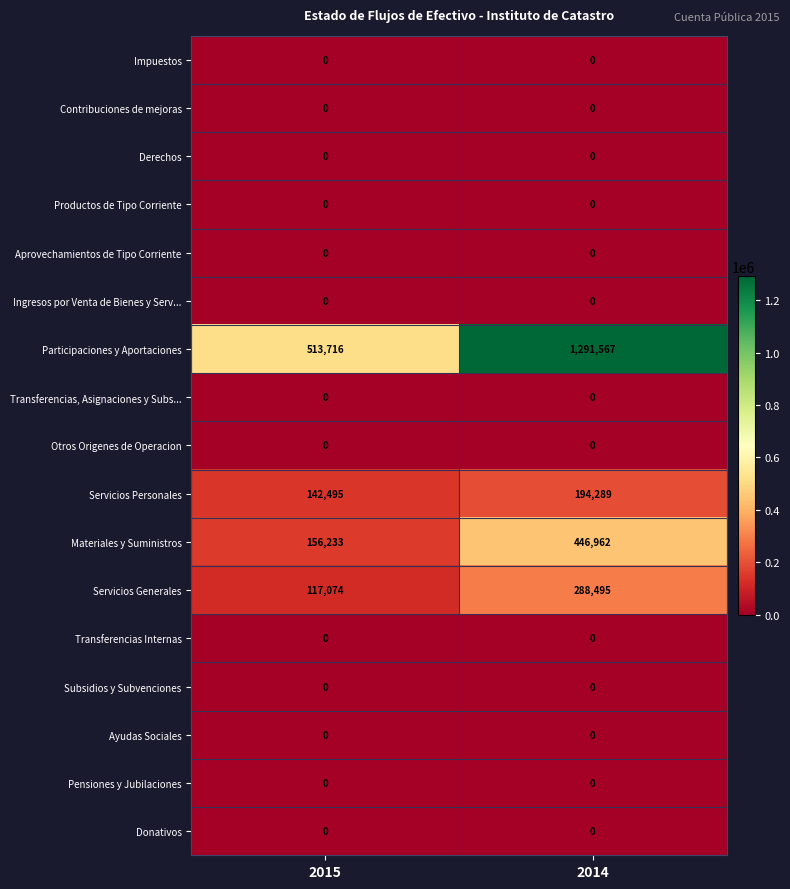

What is the difference between the highest and lowest values at 2015?

513716